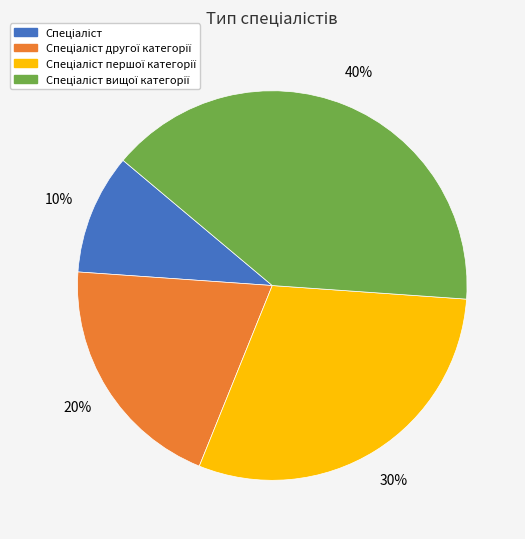

Is there a majority slice in this chart?

No